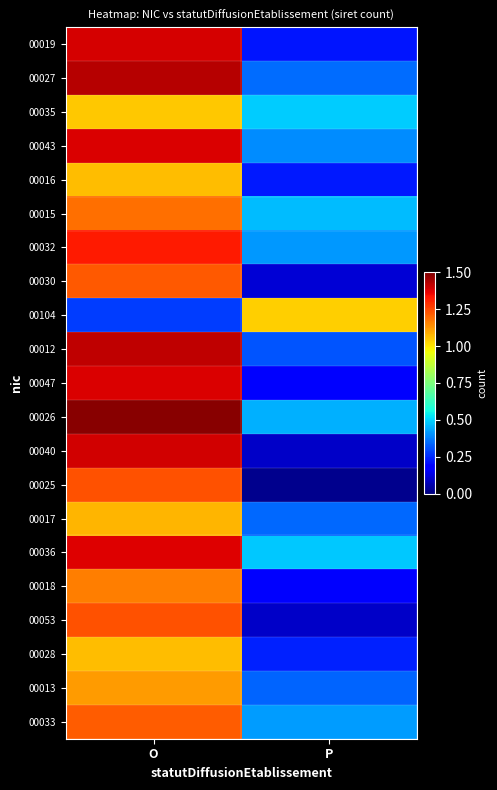

Which series has the largest total across all categories?

00026